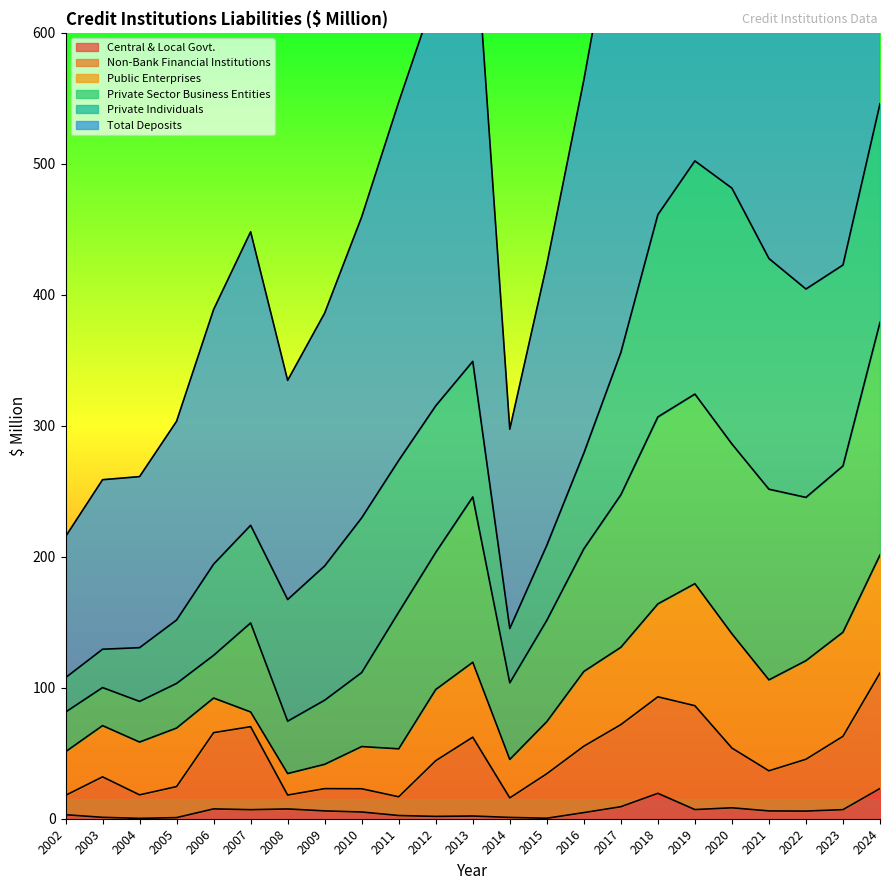

What is the maximum value for Central & Local Govt.?

23.1